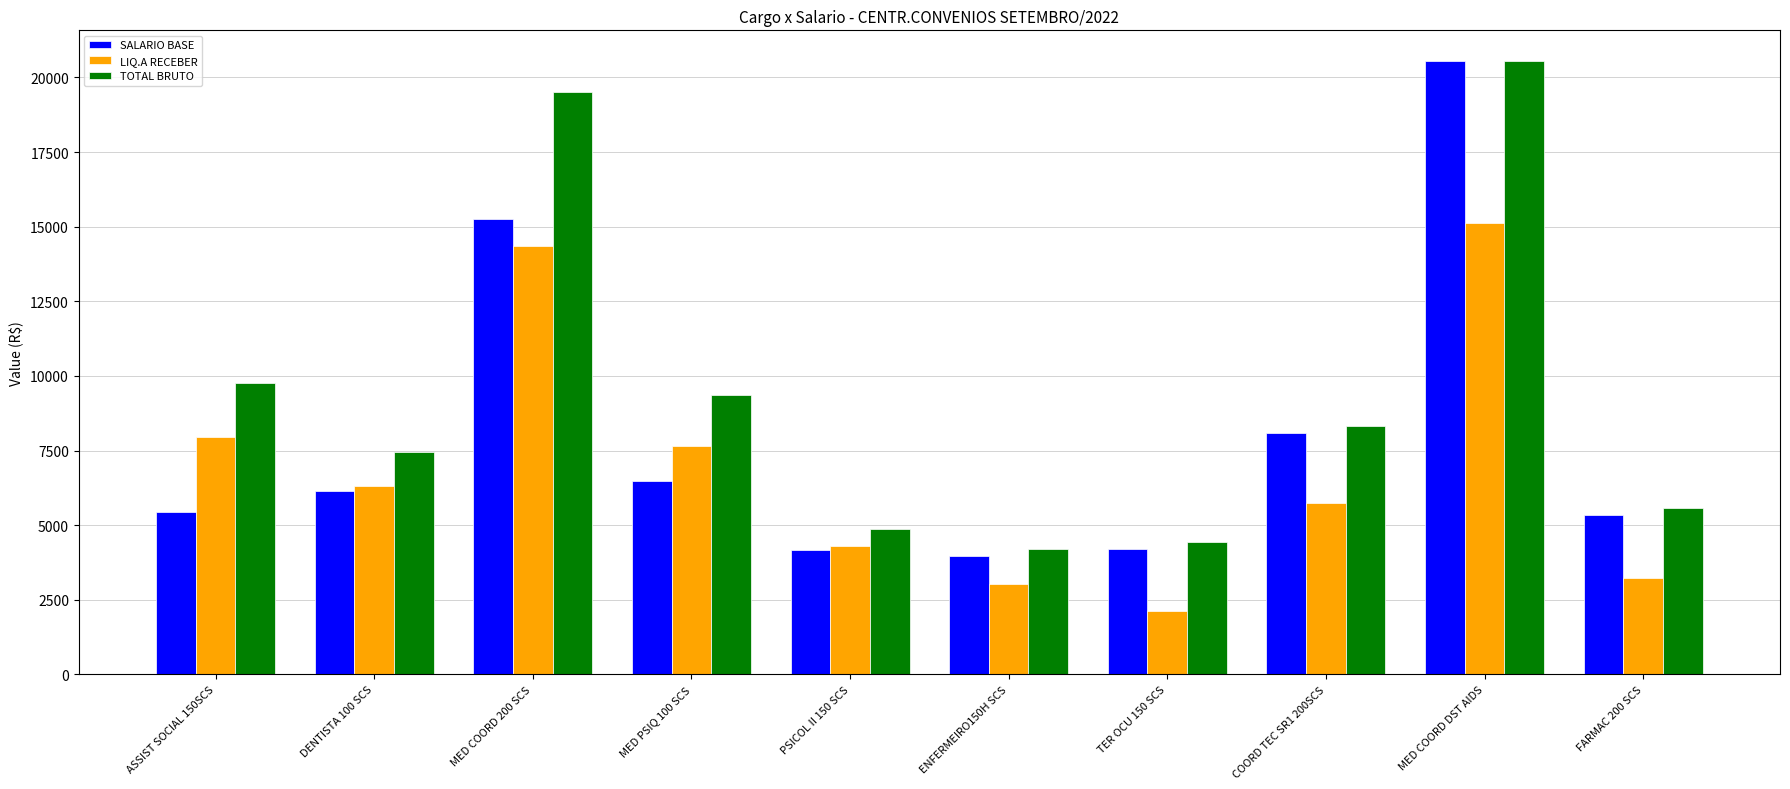

What is the difference between the highest and lowest values at TER OCU 150 SCS?

2310.9